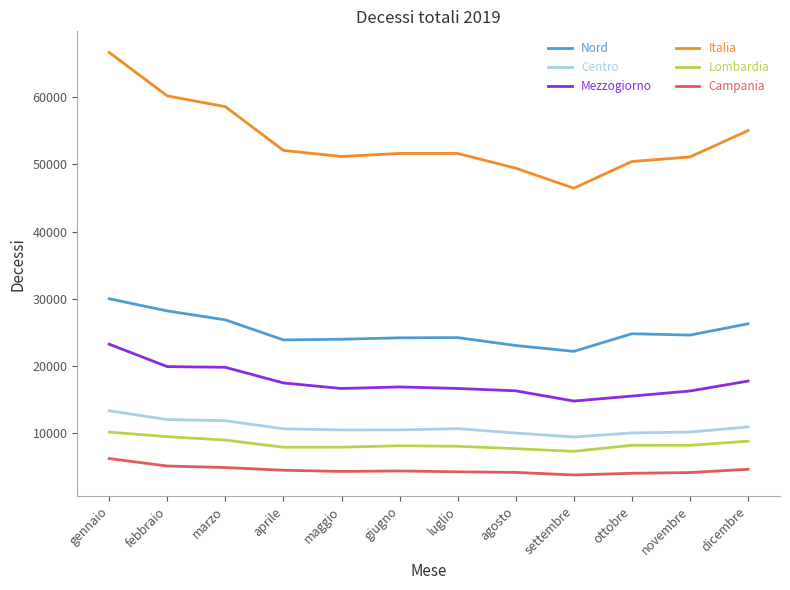

At which category is the sum across all series the highest?

gennaio